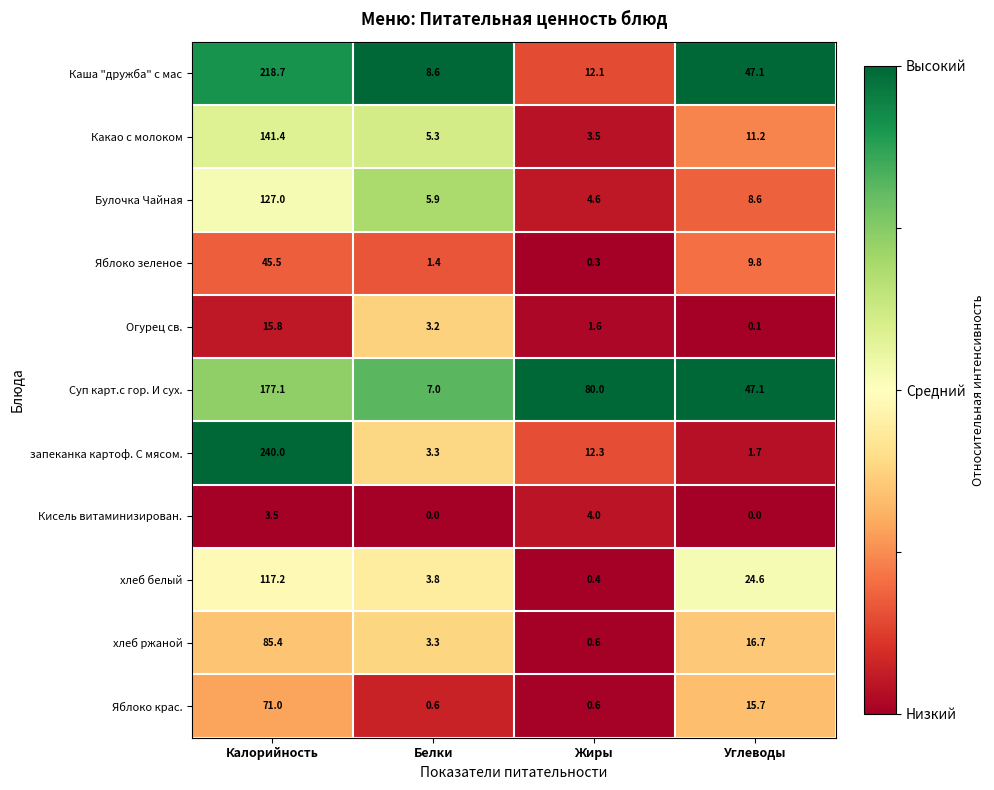

Rank the series by their maximum value, from highest to lowest.

запеканка картоф. С мясом., Каша "дружба" с мас, Суп карт.с гор. И сух., Какао с молоком, Булочка Чайная, хлеб белый, хлеб ржаной, Яблоко крас., Яблоко зеленое, Огурец св., Кисель витаминизирован.